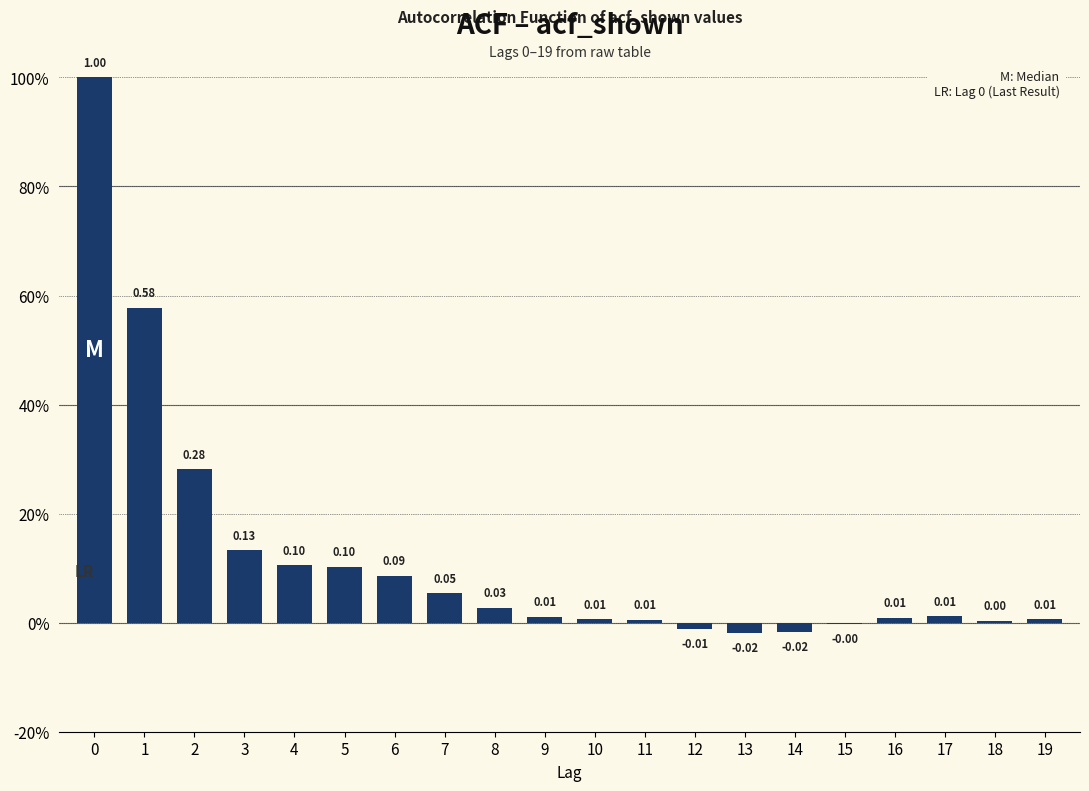

Are the bars horizontal?

No